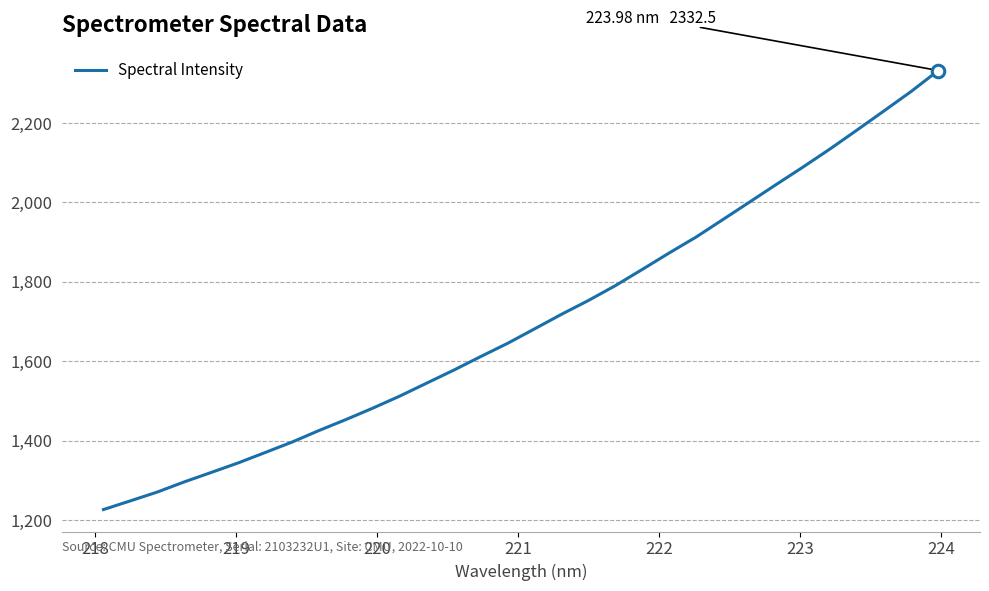

How many lines are shown in the chart?

1